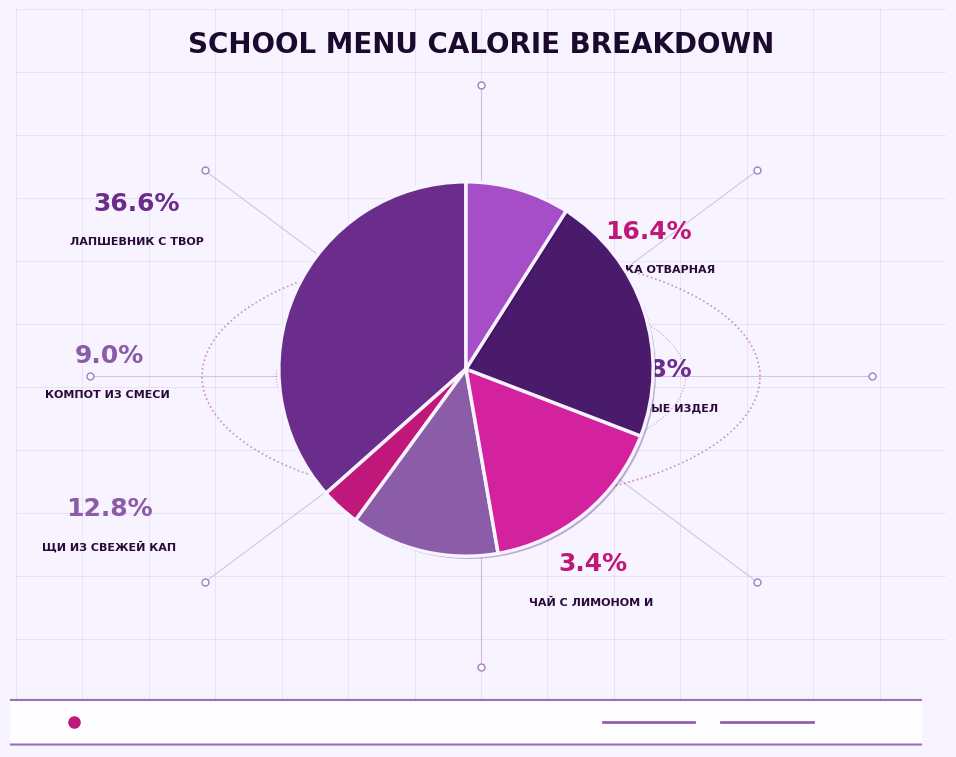

How many segments does this pie chart have?

6